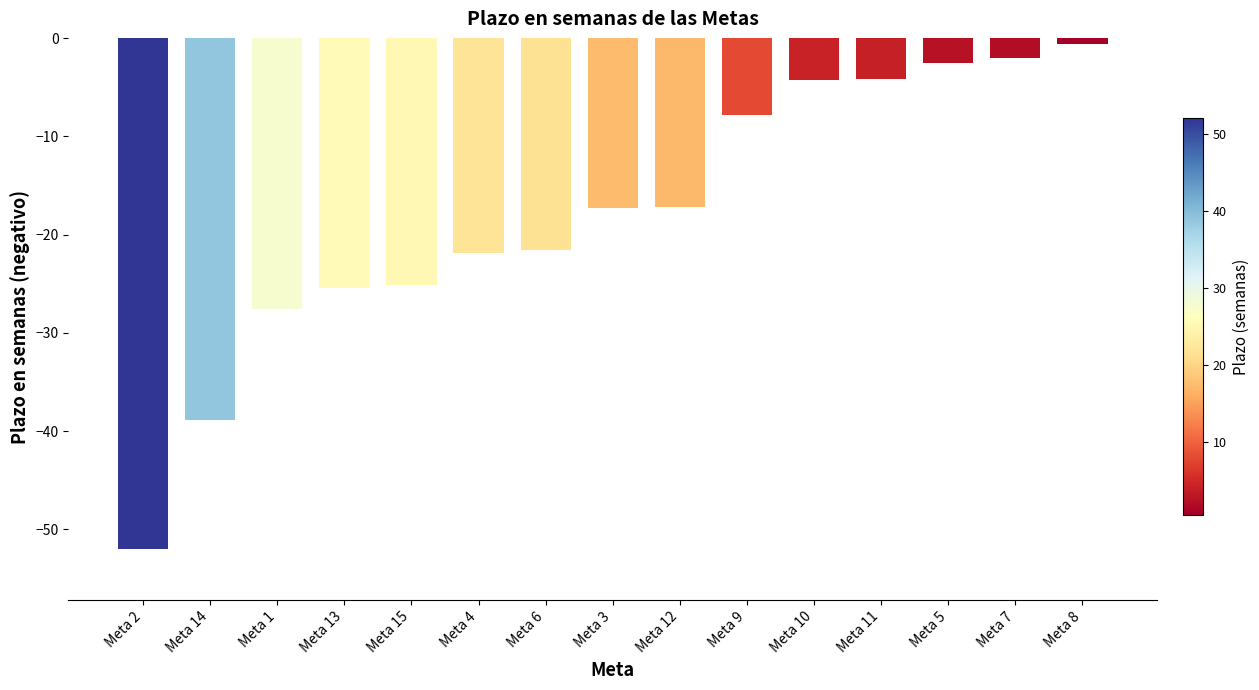

What is the label of the 15th bar from the left?

Meta 8